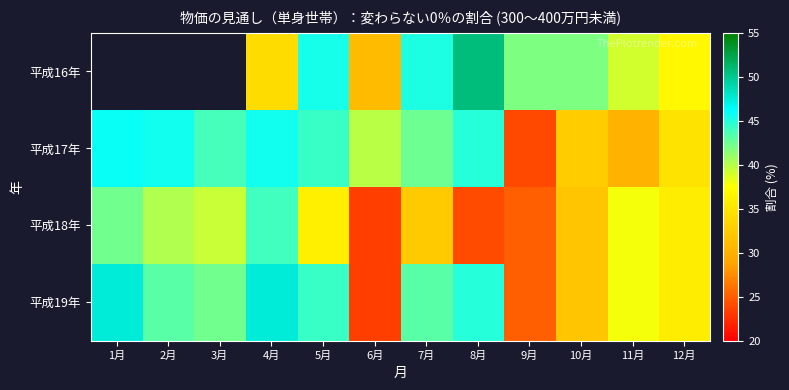

What is the average value of the 平成18年 series?

34.4